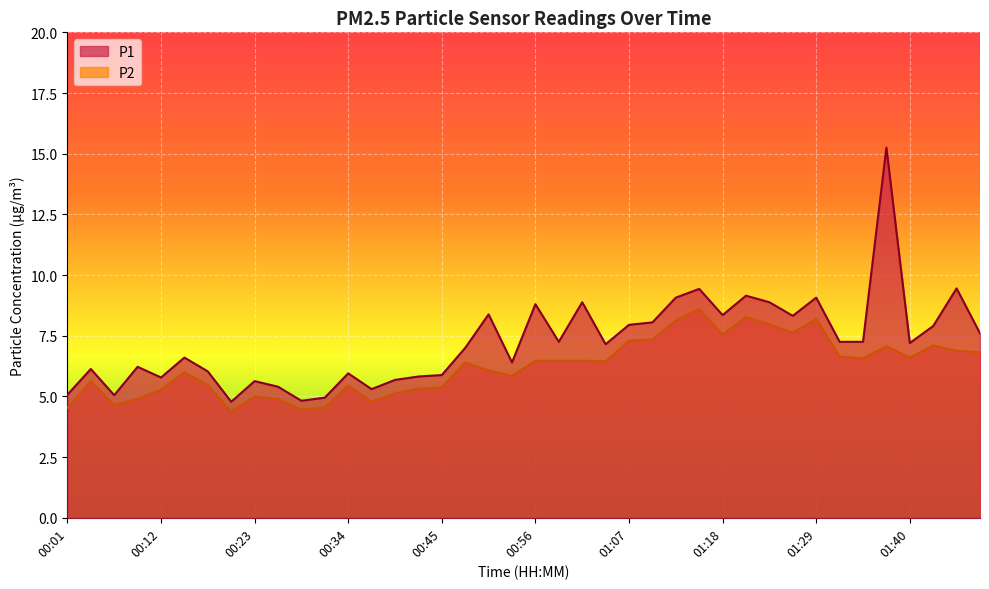

Is it true that P1 equals 15.2 at 01:37?

True